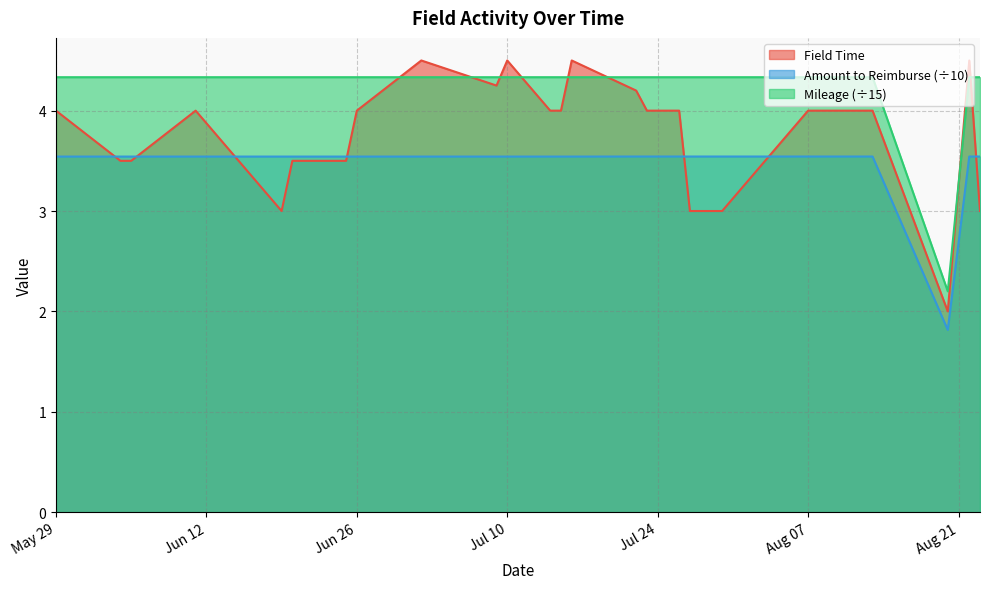

What are all the series names shown in the legend?

Field Time, Amount to Reimburse (÷10), Mileage (÷15)